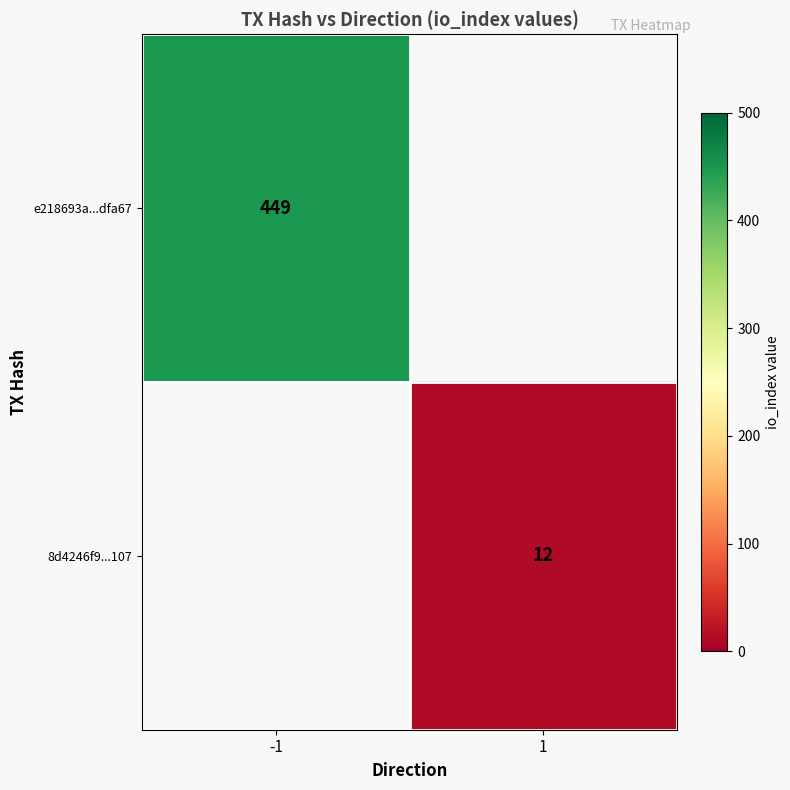

Is it true that 8d4246f9...107 equals 12 at 1?

True